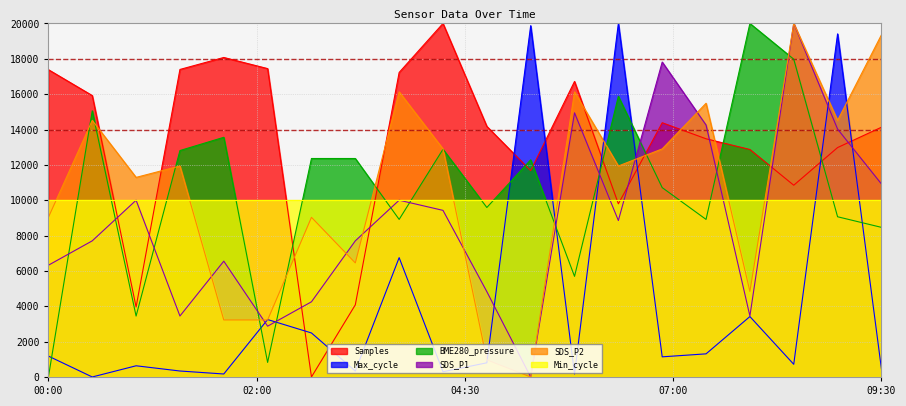

The value of BME280_pressure at 06:00 is 8910.3. True or false?

False